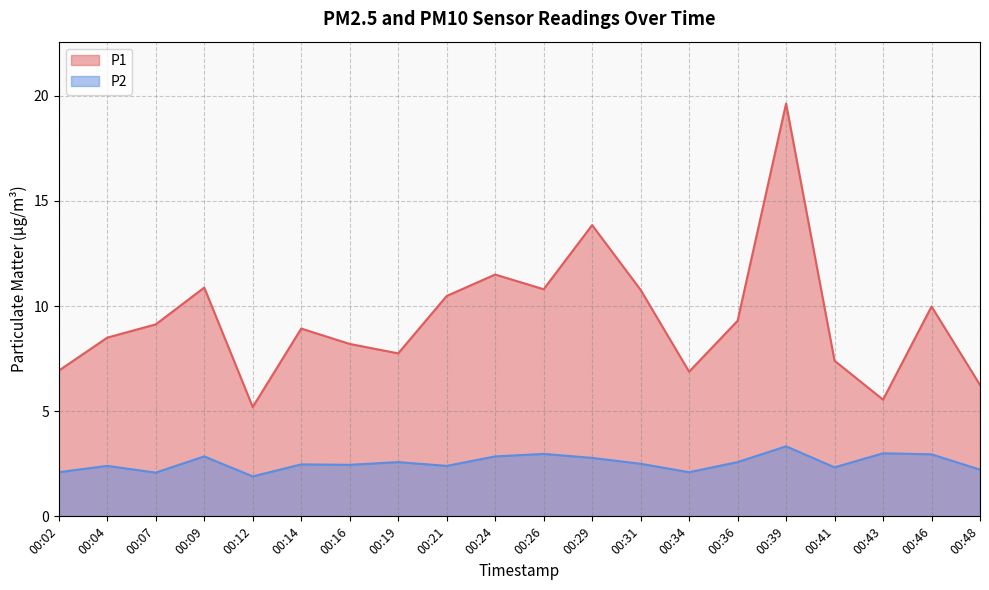

Reading left to right, list all the values displayed in this chart.

P1: 00:02=6.9	00:04=8.5	00:07=9.1	00:09=10.9	00:12=5.2	00:14=8.9	00:16=8.2	00:19=7.8	00:21=10.5	00:24=11.5	00:26=10.8	00:29=13.8	00:31=10.8	00:34=6.9	00:36=9.3	00:39=19.6	00:41=7.4	00:43=5.5	00:46=10.0	00:48=6.2
P2: 00:02=2.1	00:04=2.4	00:07=2.1	00:09=2.9	00:12=1.9	00:14=2.5	00:16=2.5	00:19=2.6	00:21=2.4	00:24=2.9	00:26=3.0	00:29=2.8	00:31=2.5	00:34=2.1	00:36=2.6	00:39=3.3	00:41=2.3	00:43=3.0	00:46=3.0	00:48=2.2